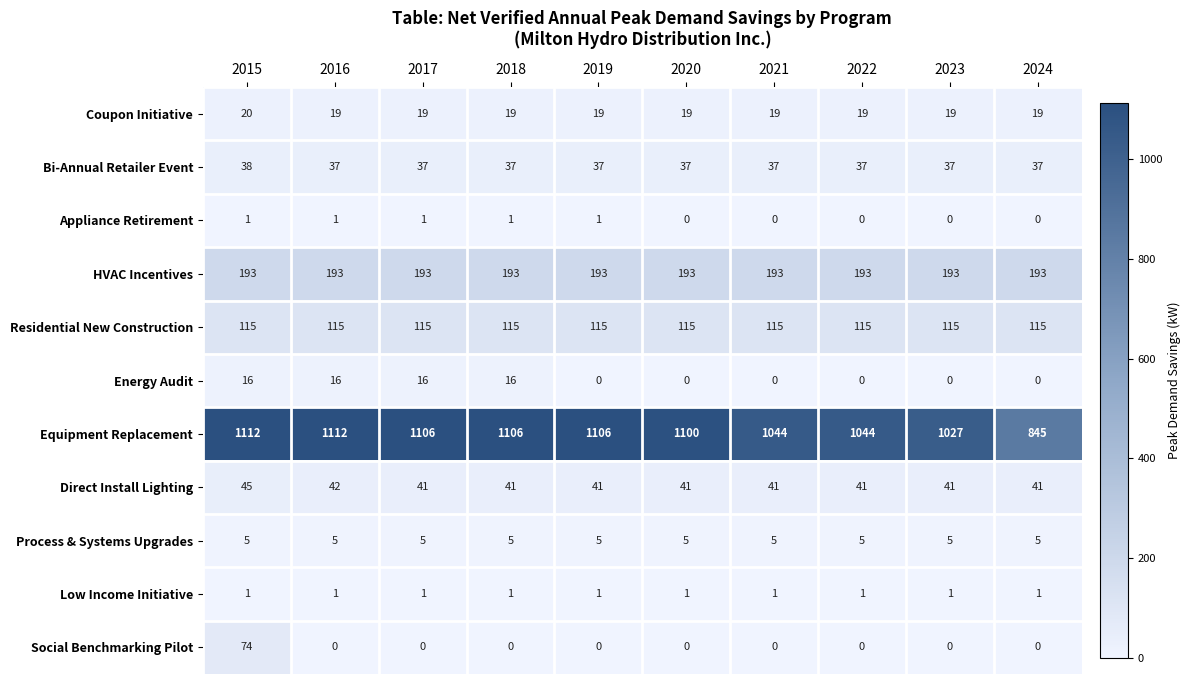

At how many categories does at least one series exceed 206?

10